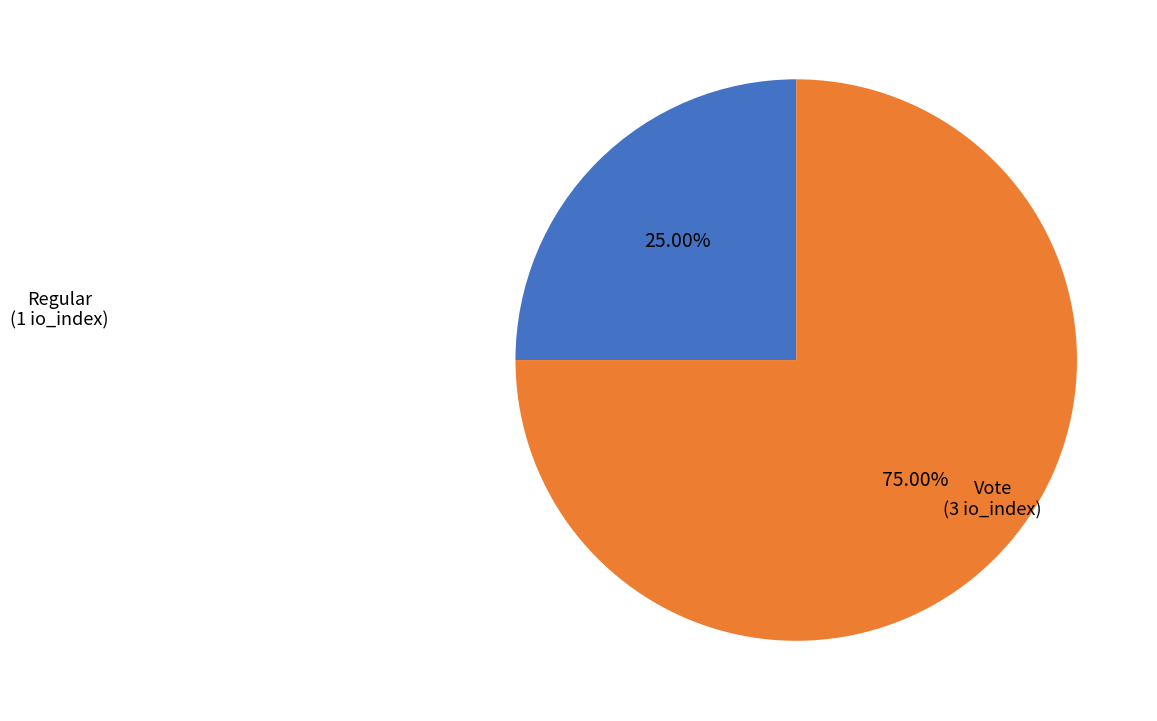

Does any single category account for the majority?

Yes